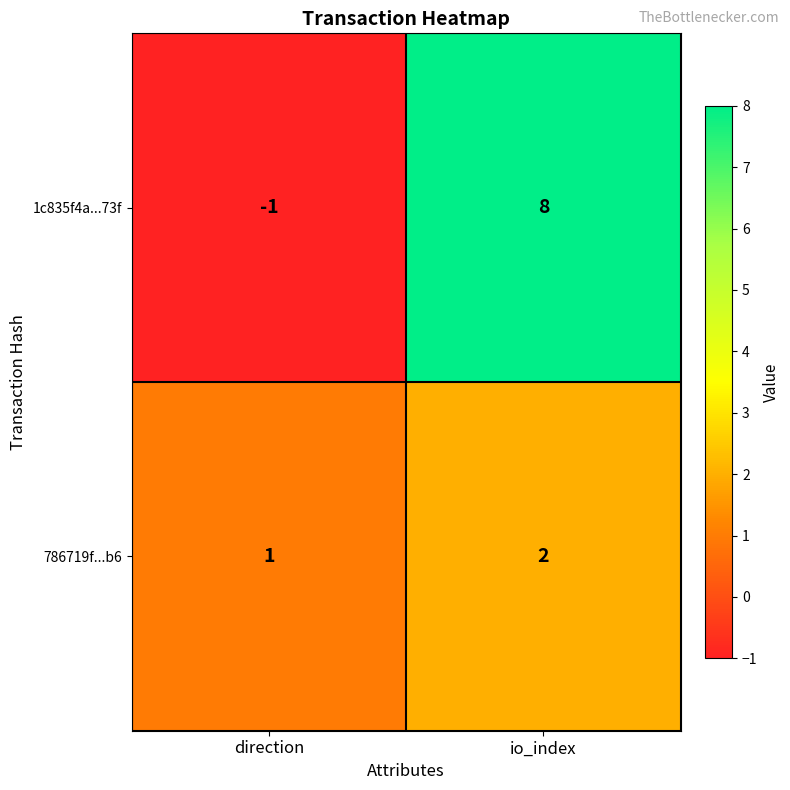

What is the difference between the highest and lowest values at io_index?

6